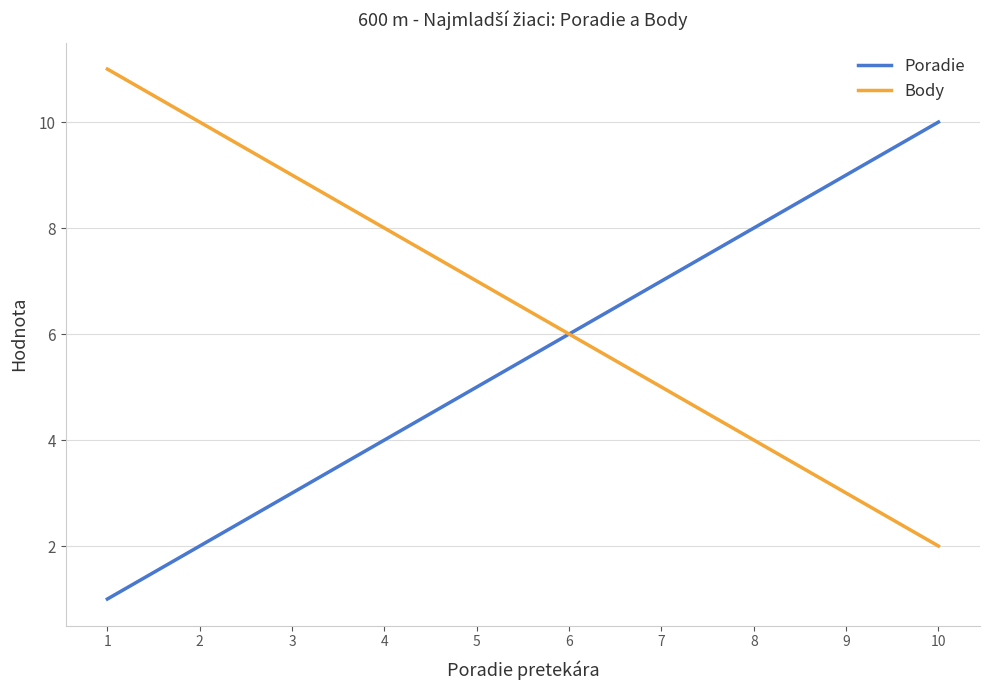

What is the average value of the Poradie series?

6